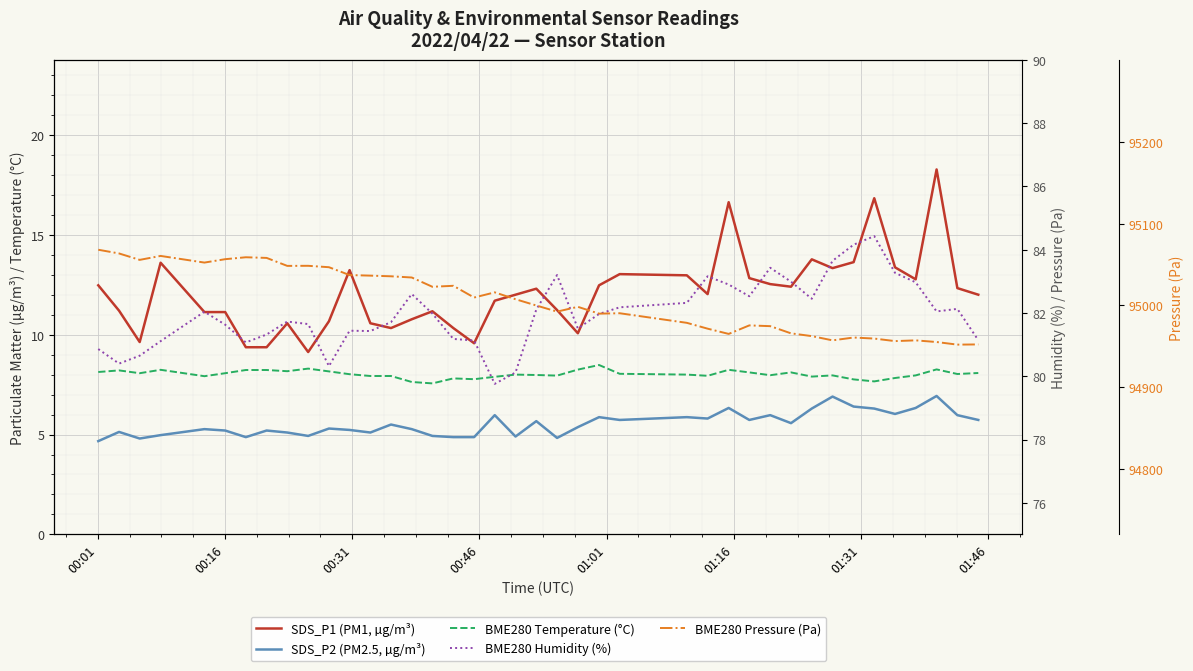

Rank the series by their maximum value, from lowest to highest.

SDS_P2 (PM2.5, µg/m³), BME280 Temperature (°C), SDS_P1 (PM1, µg/m³), BME280 Humidity (%), BME280 Pressure (Pa)